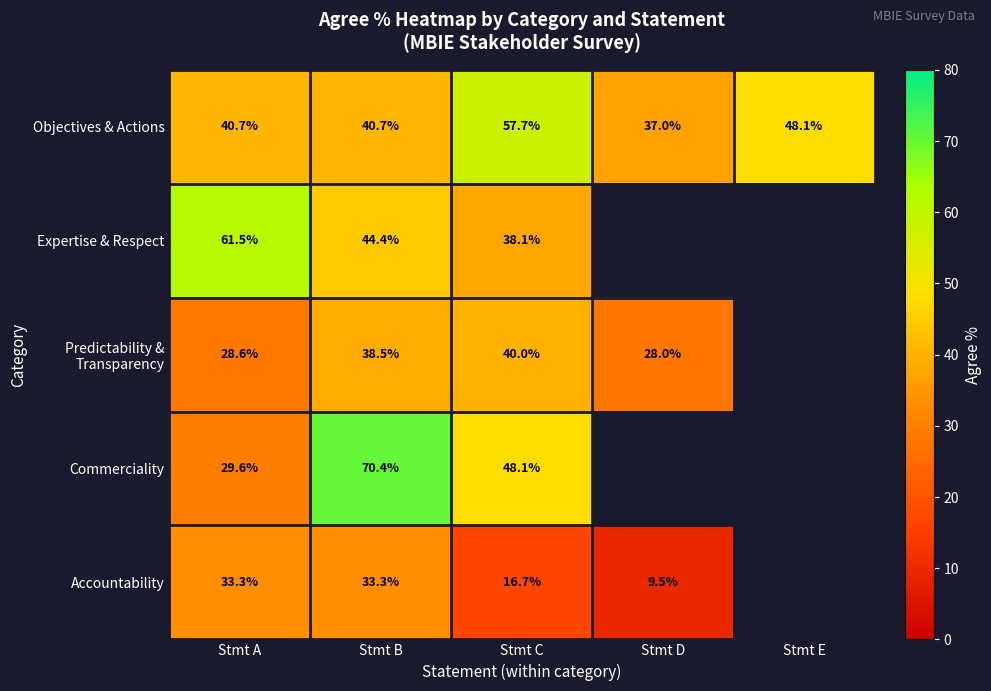

Where does the Objectives & Actions series first go above 40?

Stmt A